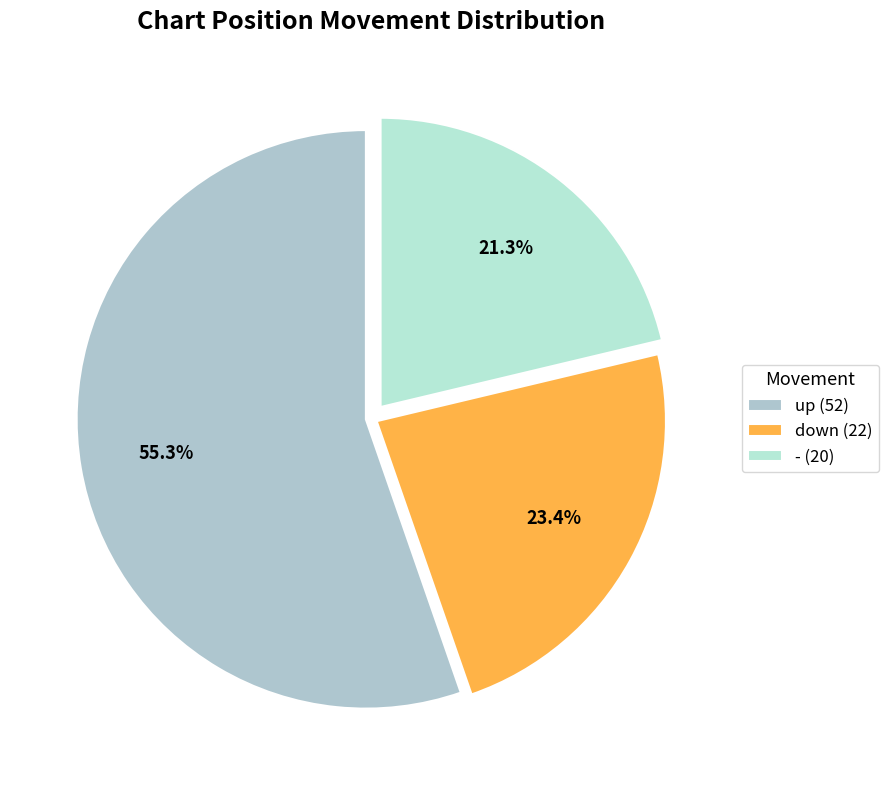

What is the majority slice?

up